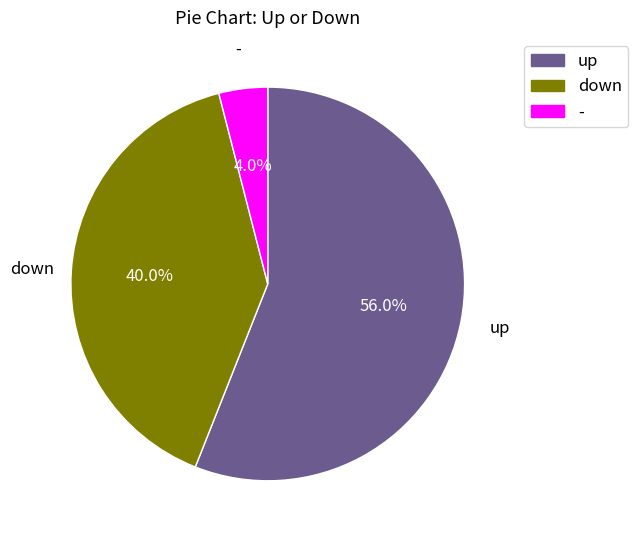

What is the ratio of the value at up to the value at -?

14.0